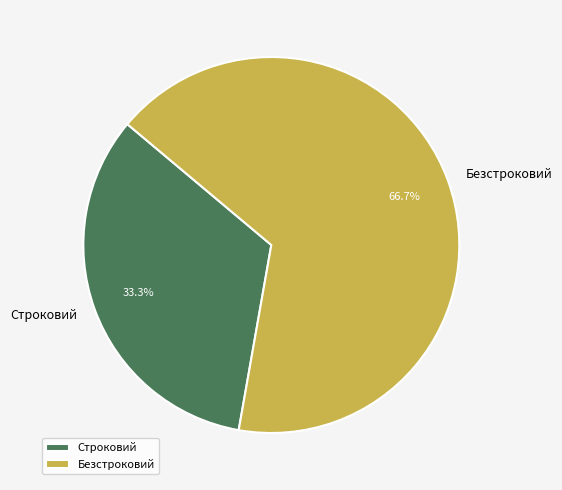

To the nearest percent, what is the difference between the largest and smallest slice percentages?

33%